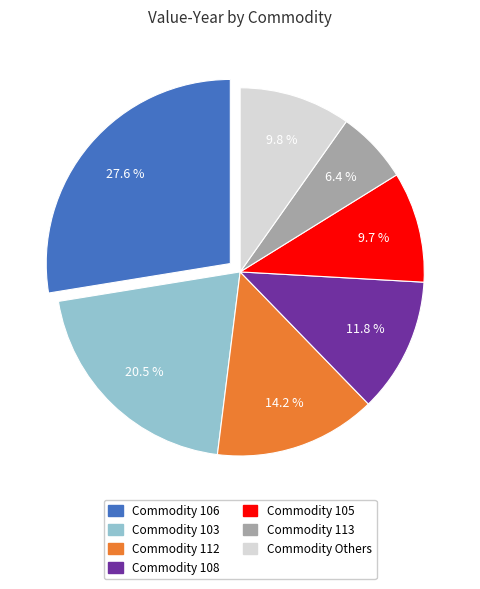

Is there a majority slice in this chart?

No